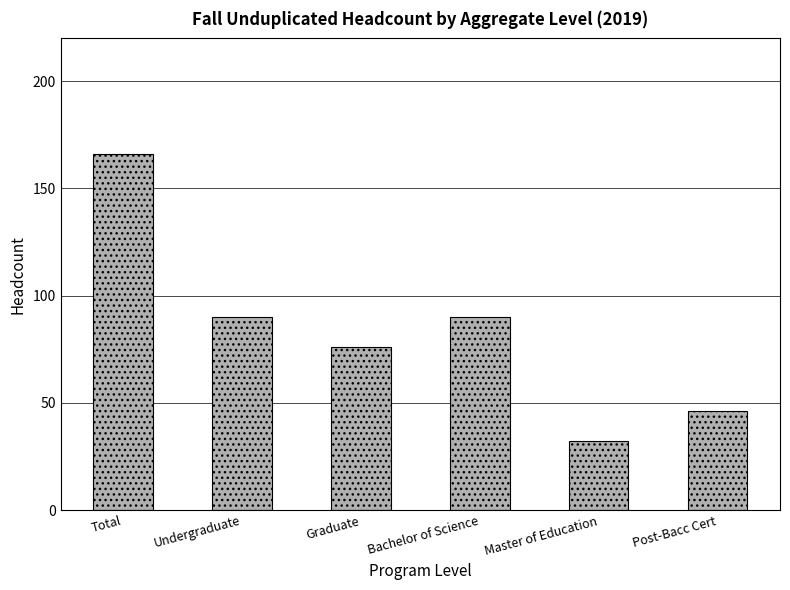

Which category has the highest value across all series?

Total